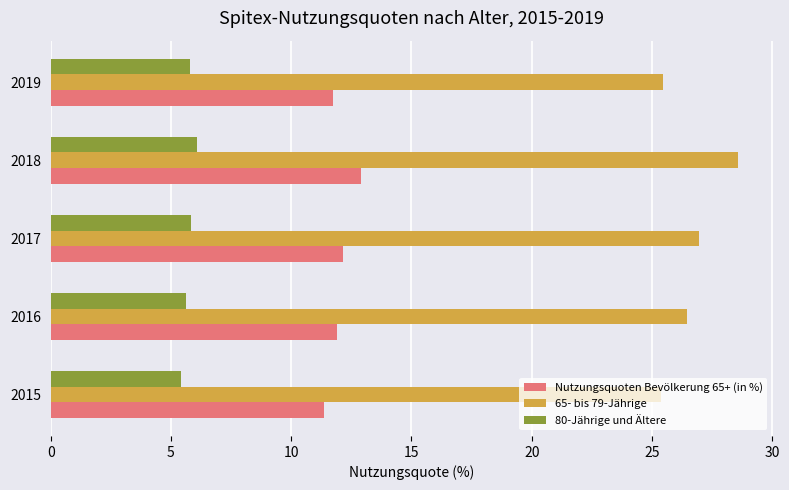

What is the difference between the highest and lowest values at 2019?

19.7